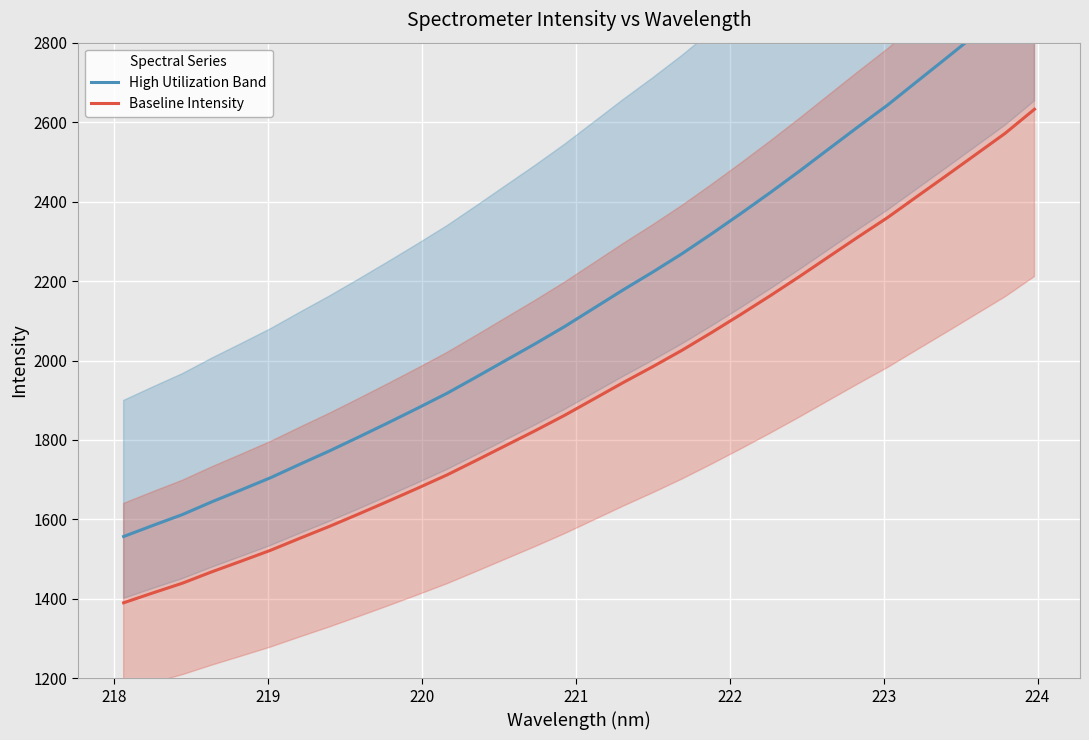

Which series has the widest spread of values?

High Utilization Band